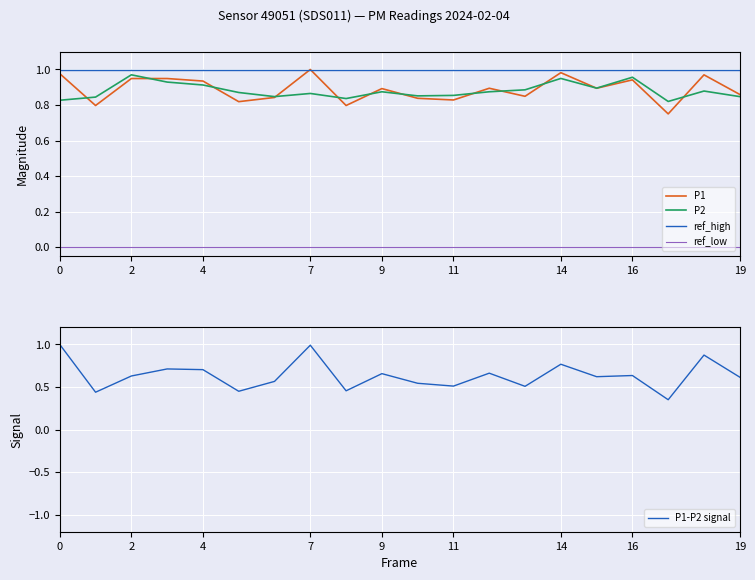

At how many categories does at least one series exceed 0?

20